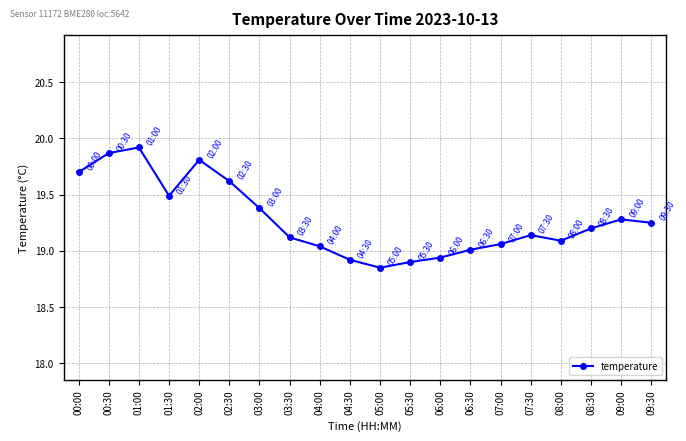

Is it true that the value at 01:30 is 19.5?

True